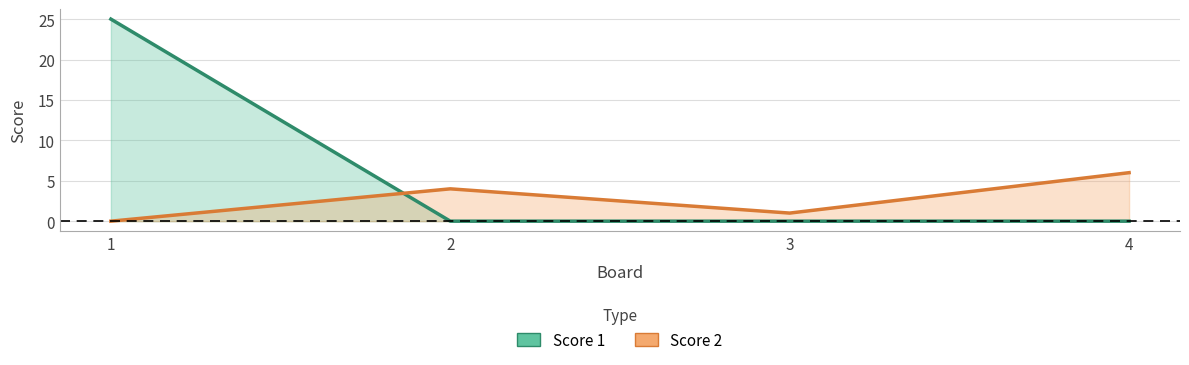

What is the sum of the Score 2 values at 2 and 1?

4